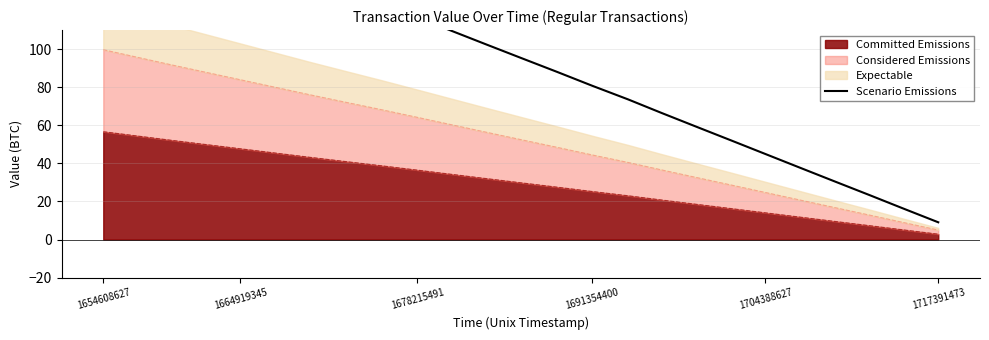

What is the greatest value displayed?

181.3